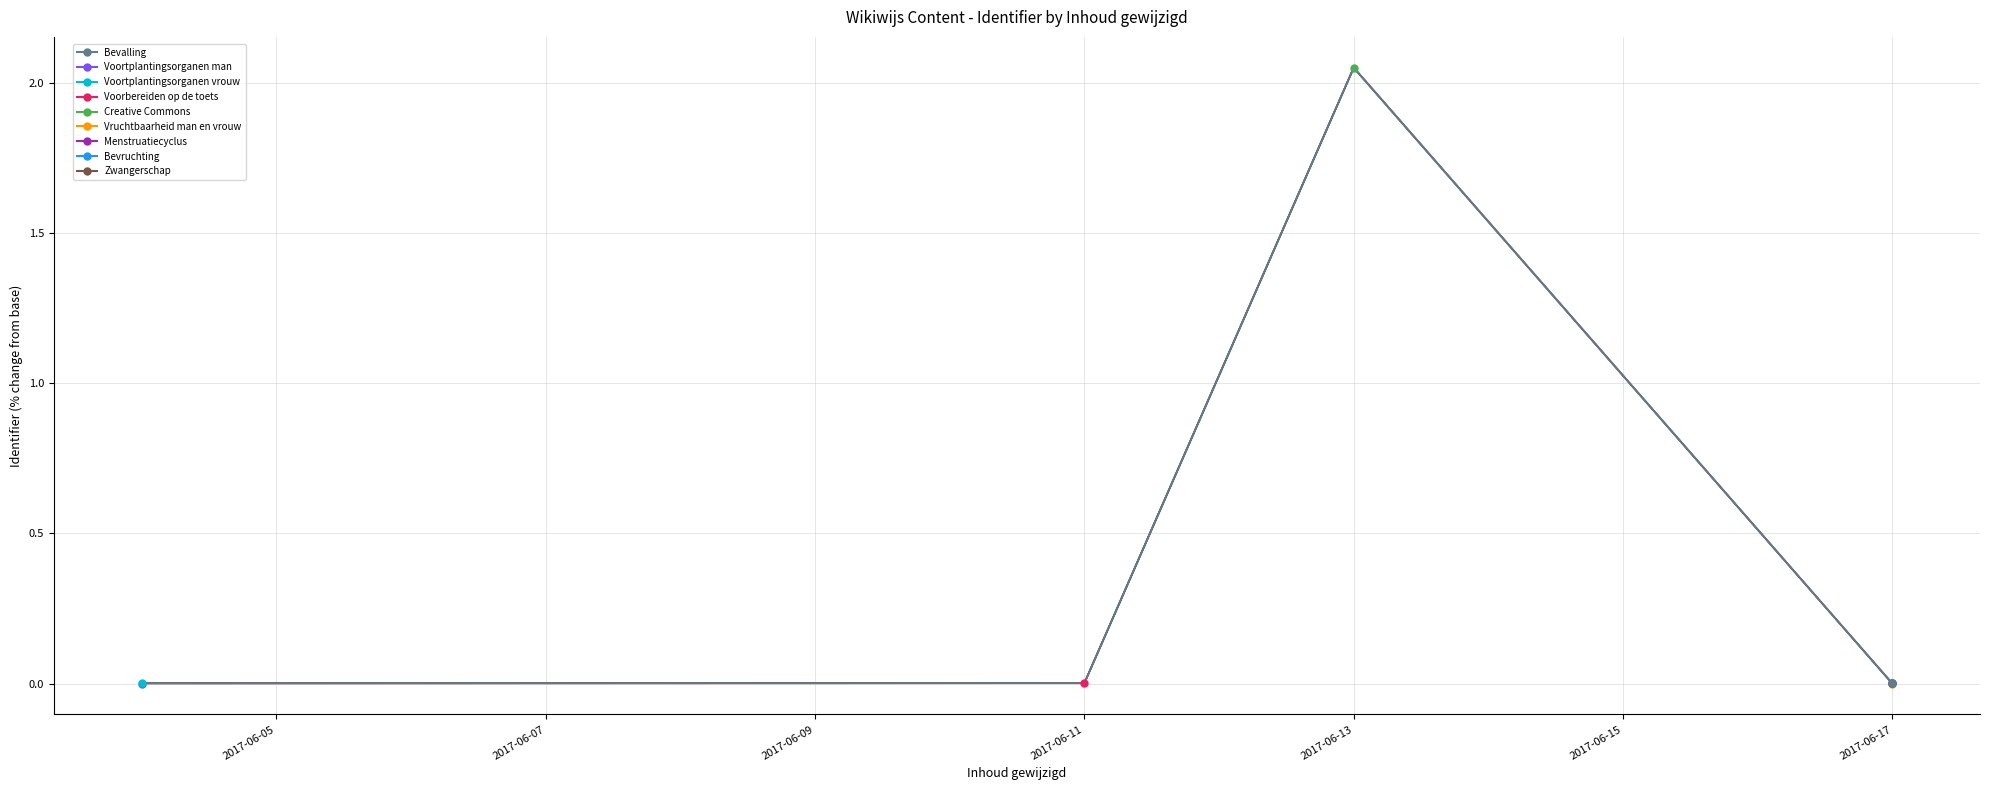

What is the sum of all values?

2.1